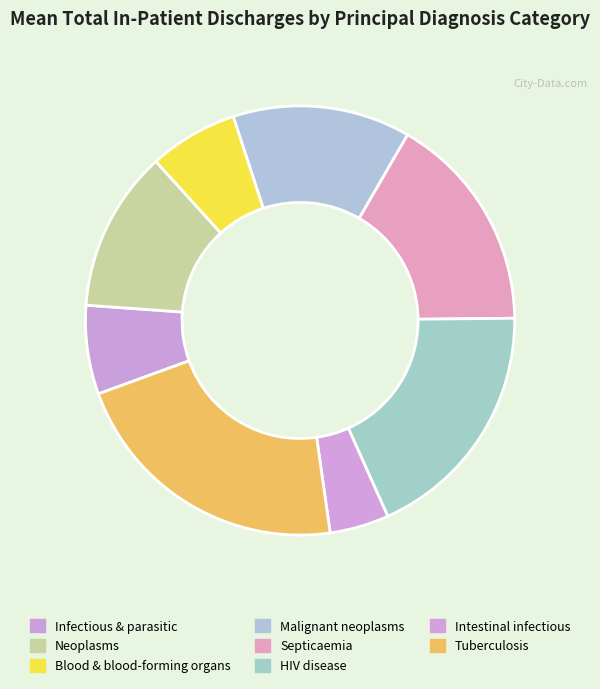

Between Neoplasms and Malignant neoplasms, which is larger?

Malignant neoplasms